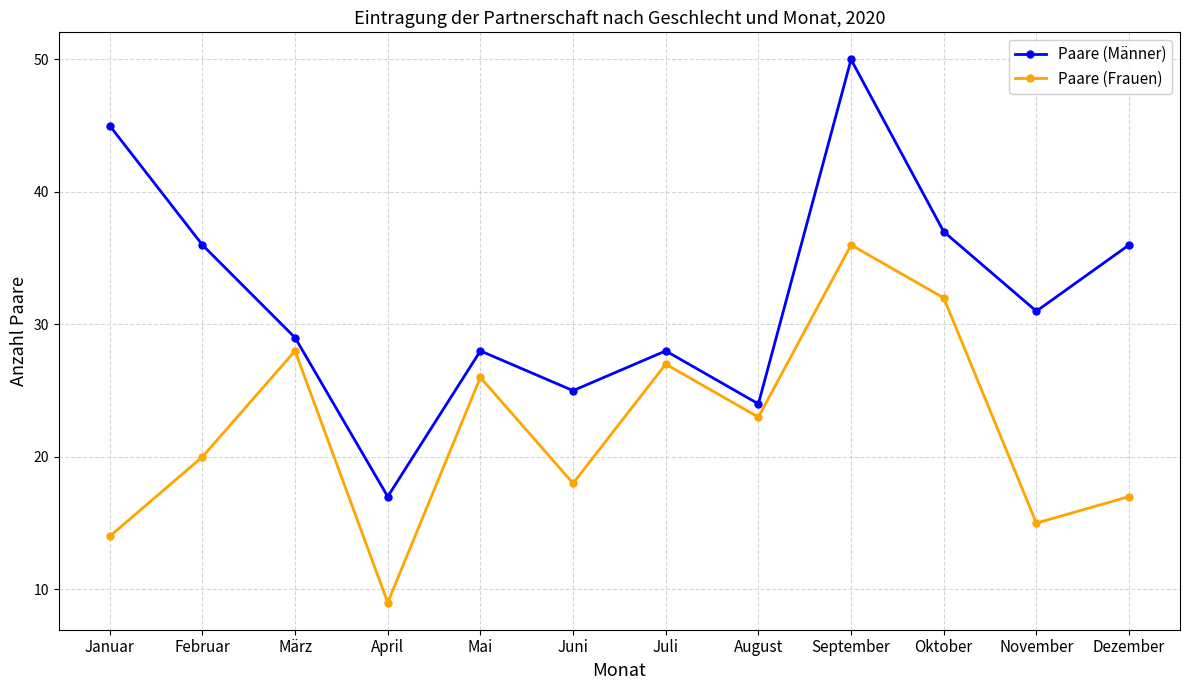

What position from the left is Juli?

7